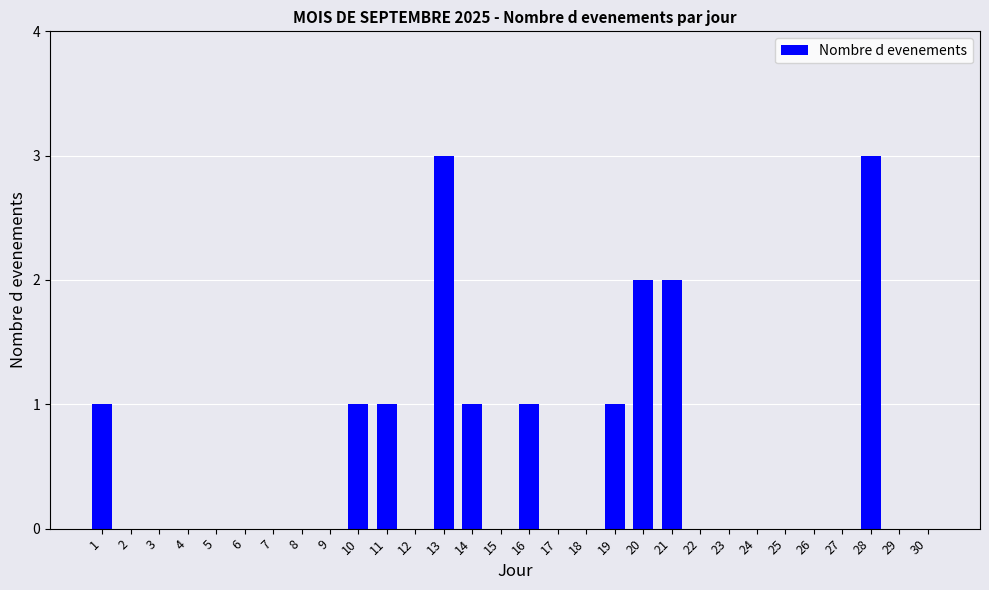

The chart shows a value of 3 at 28. True or false?

True